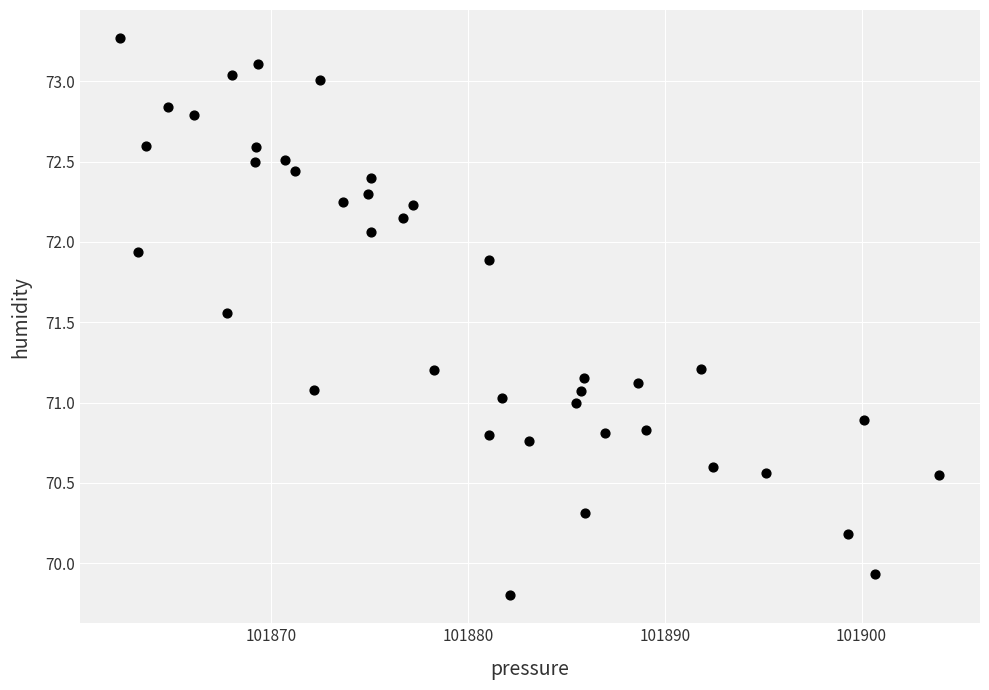

What is the range of Y values (max minus min)?

3.5